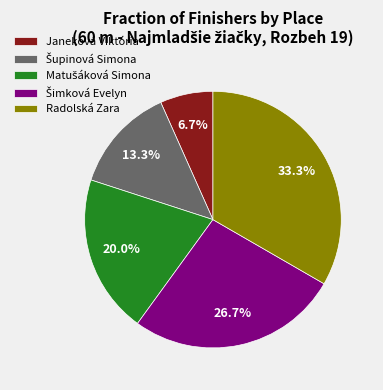

Does Radolská Zara represent more than half of the total?

No